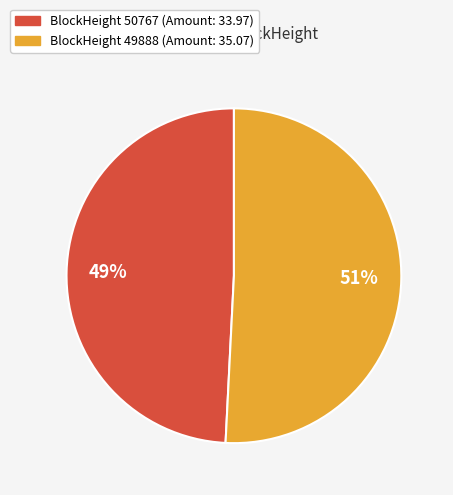

To the nearest percent, what is the difference between the largest and smallest slice percentages?

2%